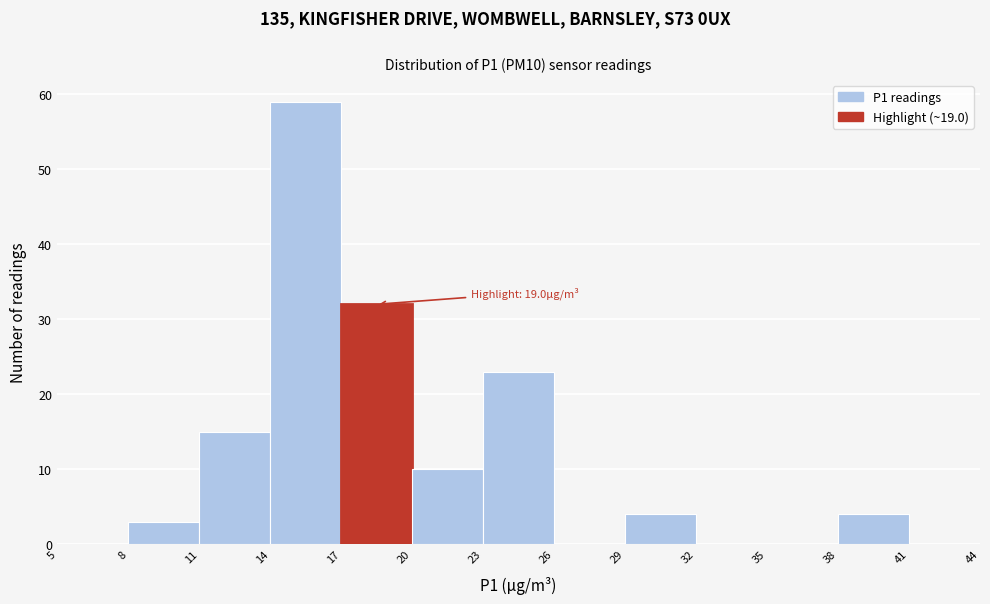

Which range on the x-axis has the tallest bar?

14 to 17